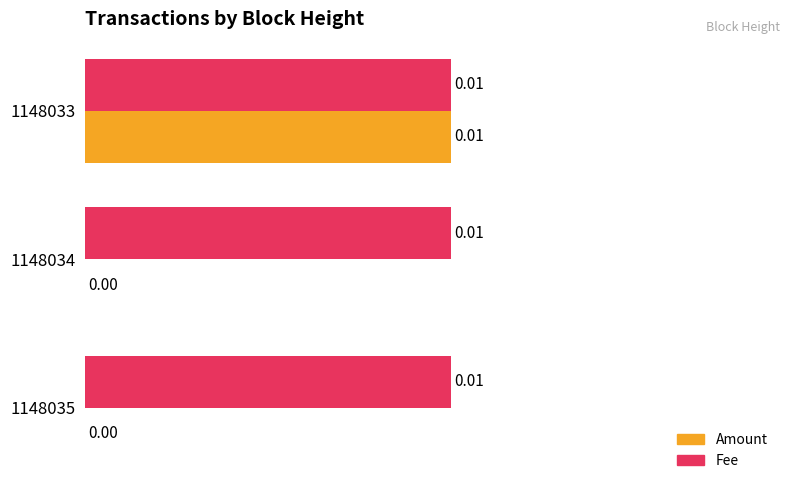

Which series changed the most between 1148035 and 1148033?

Amount